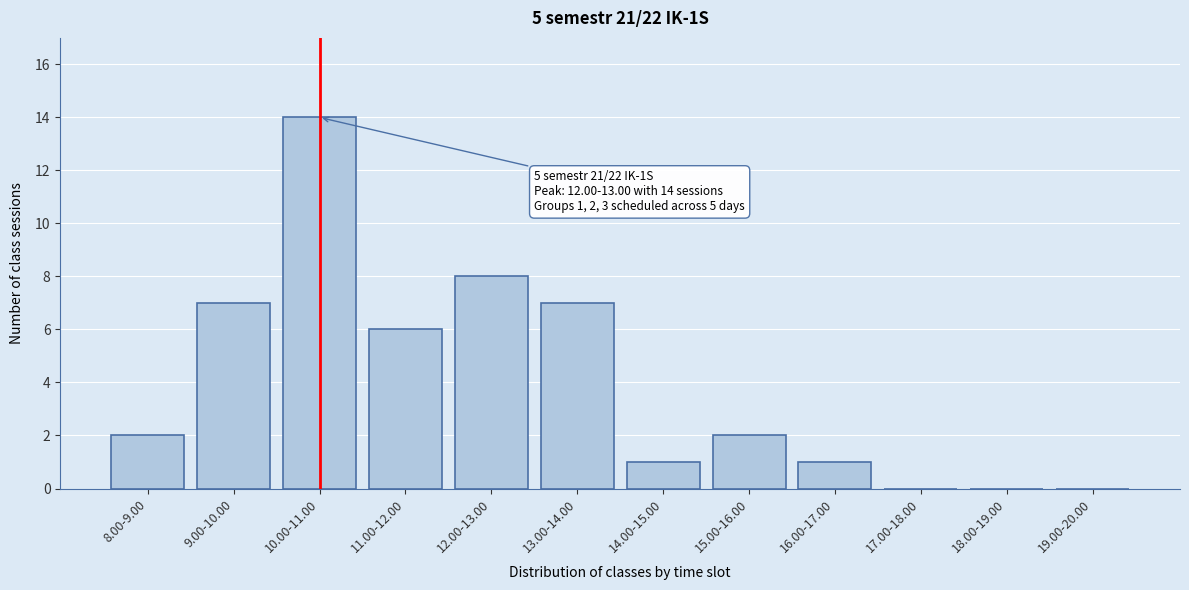

Reading right to left, transcribe all the data shown in this chart.

19.00-20.00=0	18.00-19.00=0	17.00-18.00=0	16.00-17.00=1	15.00-16.00=2	14.00-15.00=1	13.00-14.00=7	12.00-13.00=8	11.00-12.00=6	10.00-11.00=14	9.00-10.00=7	8.00-9.00=2